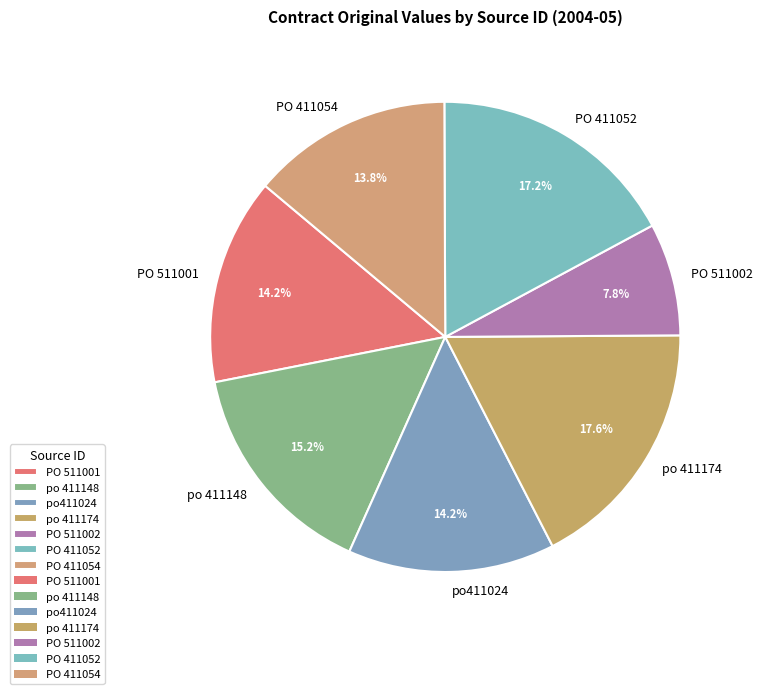

Is the sum of po 411148 and PO 411054 greater than half?

No